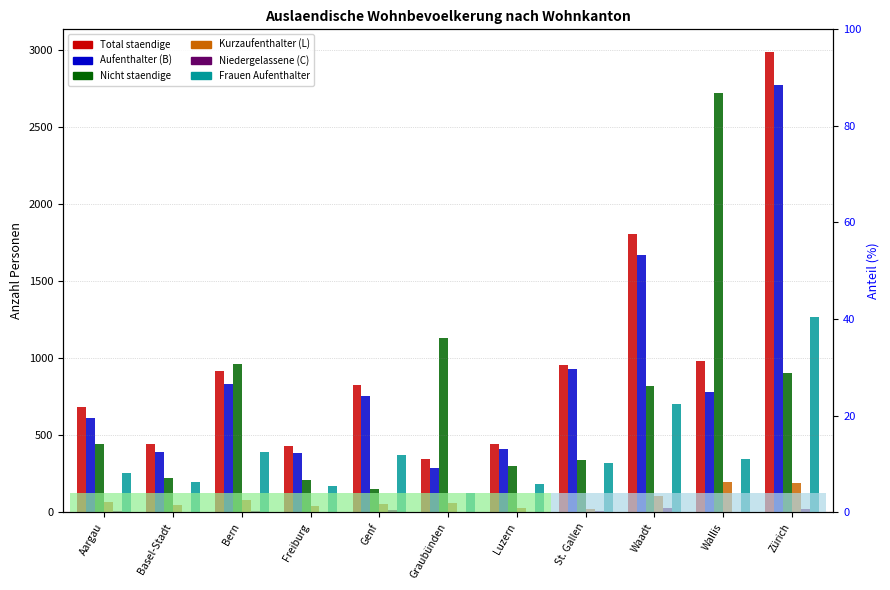

At which category is the sum across all series the highest?

Zürich